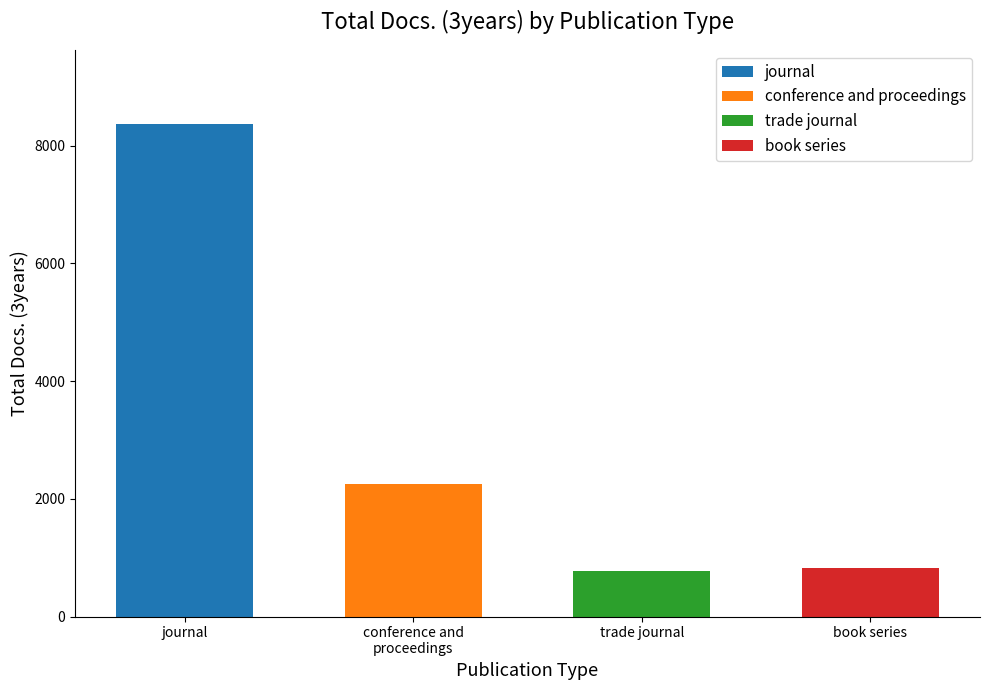

Rank the categories by value from highest to lowest.

journal, conference and proceedings, book series, trade journal